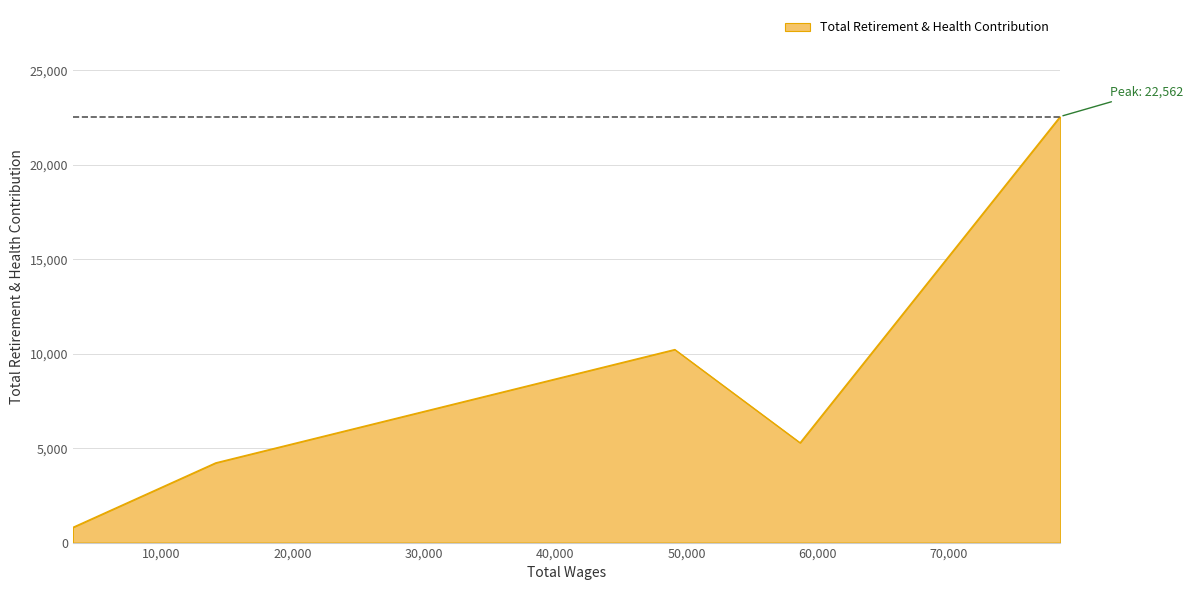

True or false: there are more than 1 points higher than both neighbors.

False